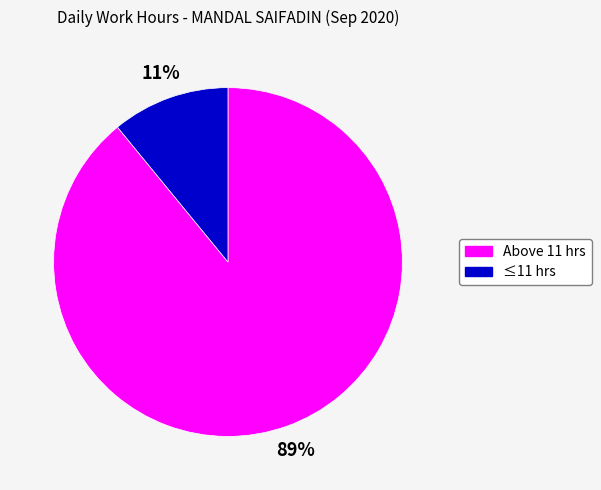

To the nearest percent, what is the difference between the largest and smallest slice percentages?

78%